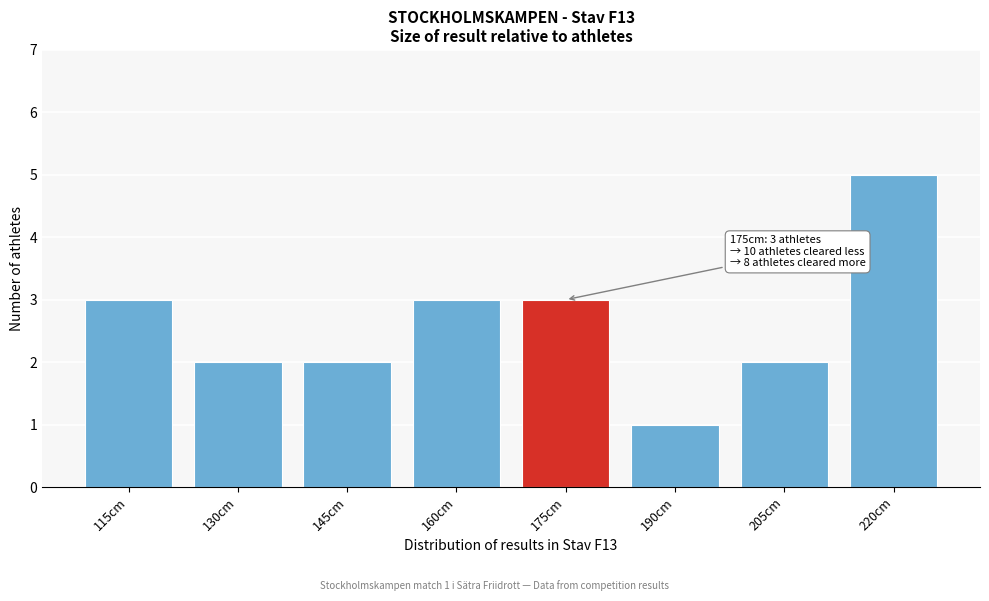

Reading left to right, extract all data points from this chart.

115cm=3	130cm=2	145cm=2	160cm=3	175cm=3	190cm=1	205cm=2	220cm=5